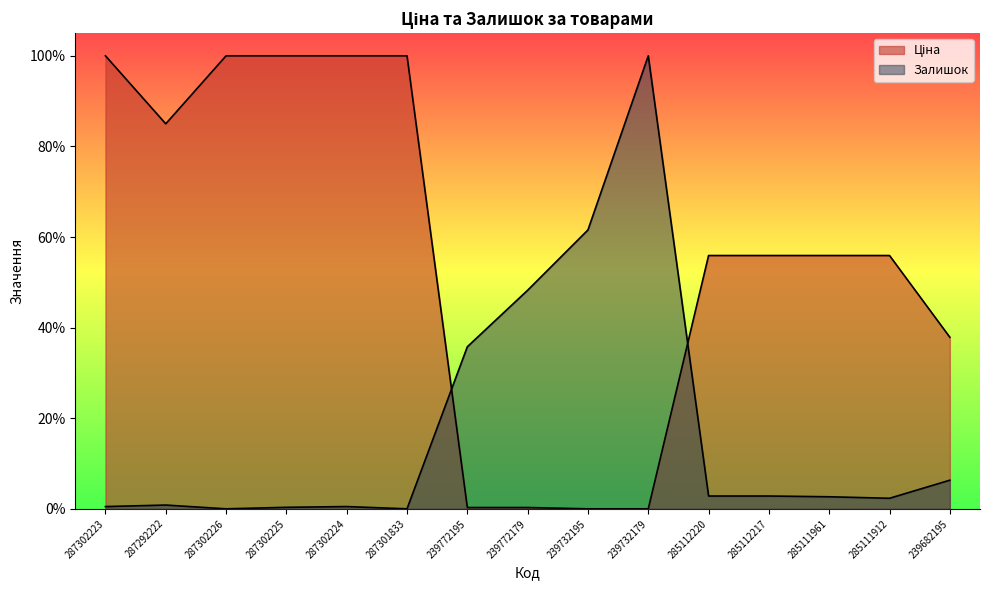

Which series changed the most between 287302223 and 285112217?

Ціна